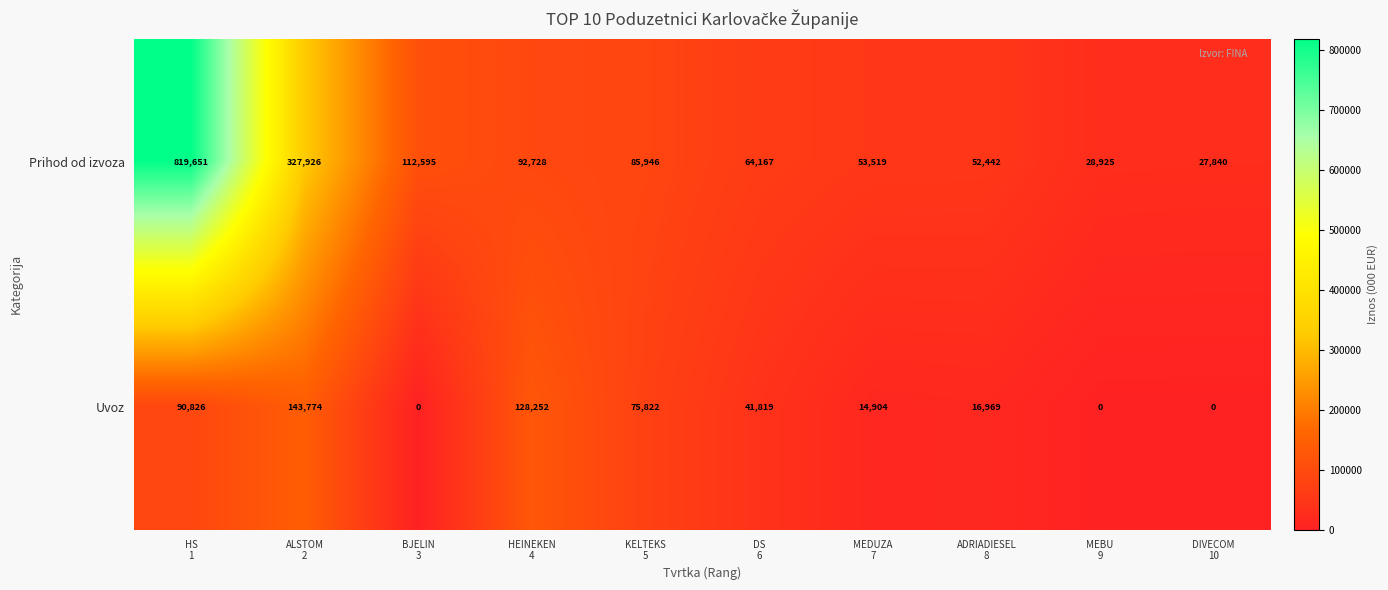

Reading right to left, list all the values displayed in this chart.

Prihod od izvoza: 27840	28925	52442	53519	64167	85946	92728	112595	327926	819651
Uvoz: 0	0	16969	14904	41819	75822	128252	0	143774	90826